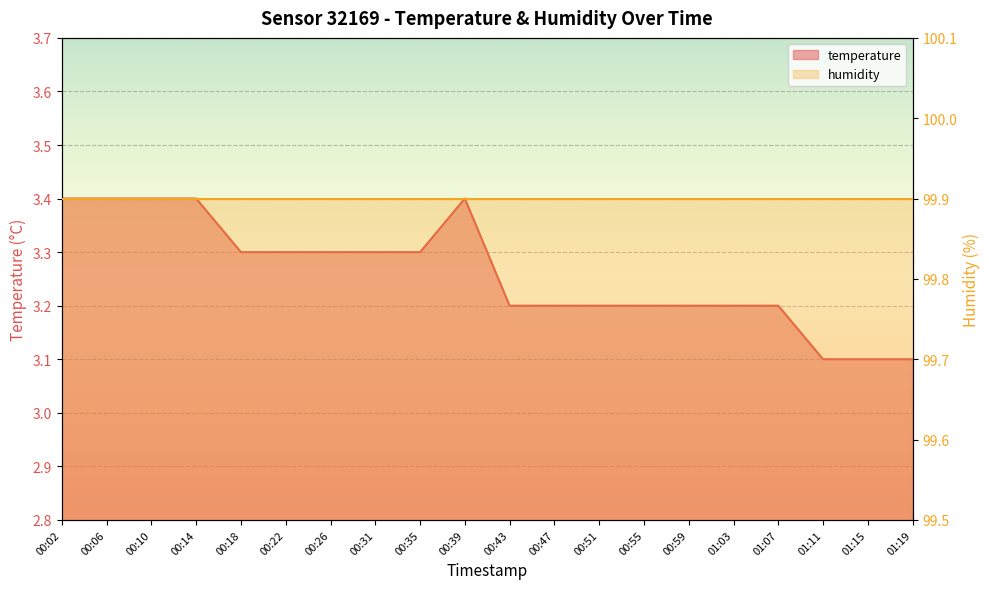

What is the minimum value shown in the chart?

3.1